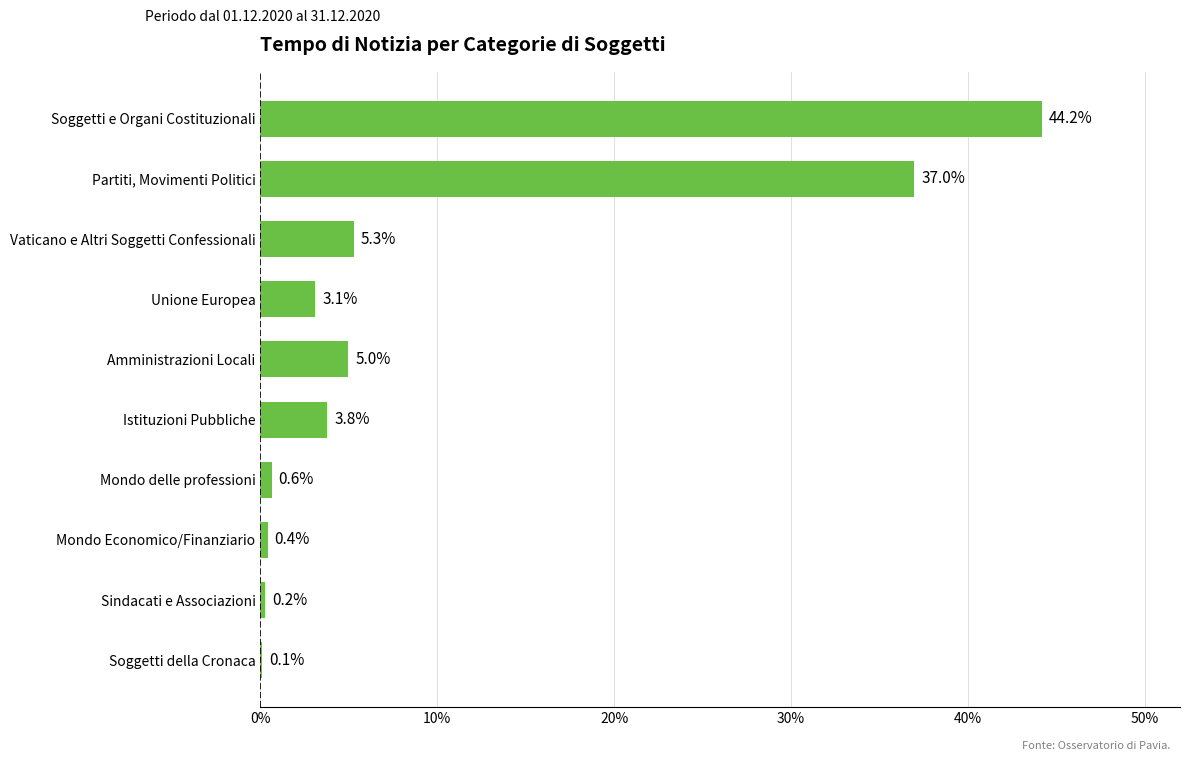

True or false: the data shows 44.2 at Soggetti e Organi Costituzionali.

True